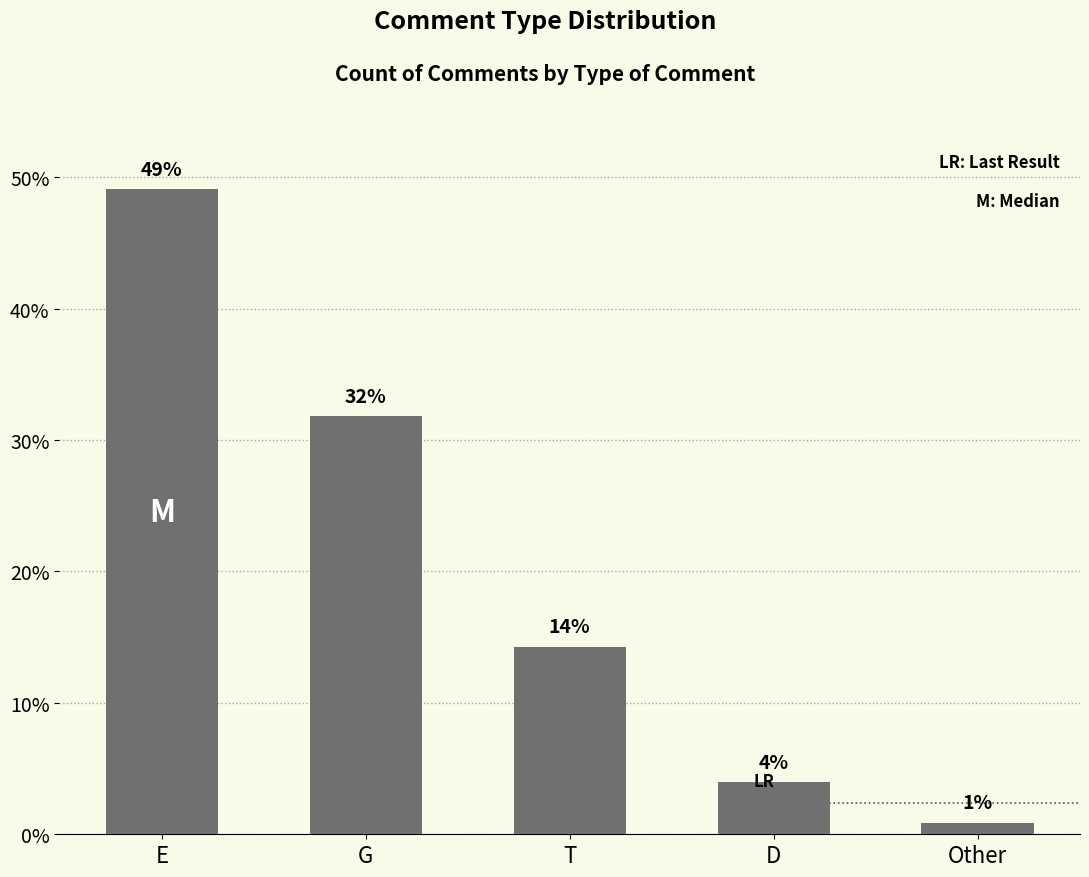

Rank the categories by value from lowest to highest.

Other, D, T, G, E